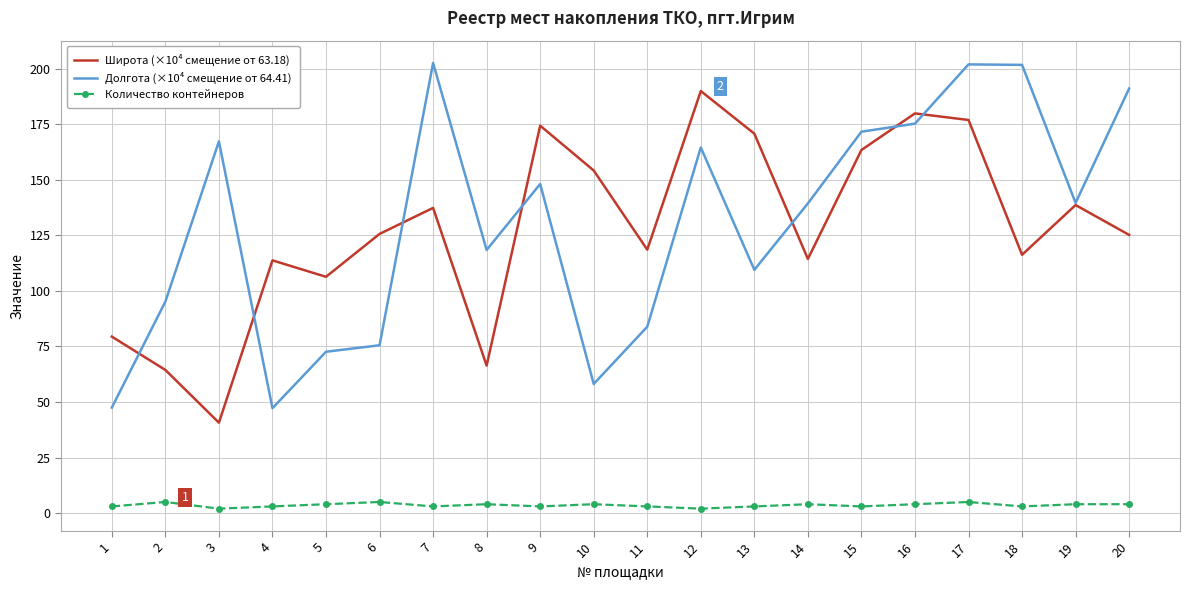

What is the total value across all series at 15?

338.1